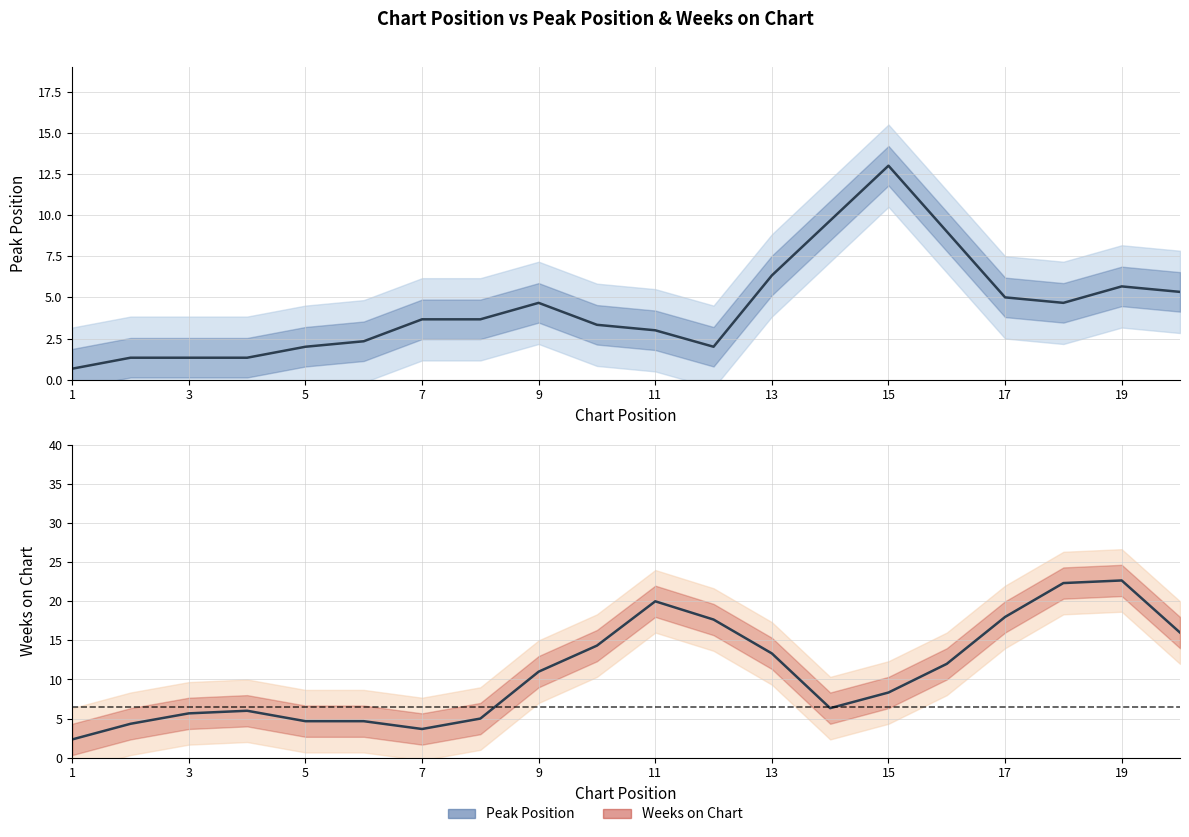

How many lines are shown in the chart?

2